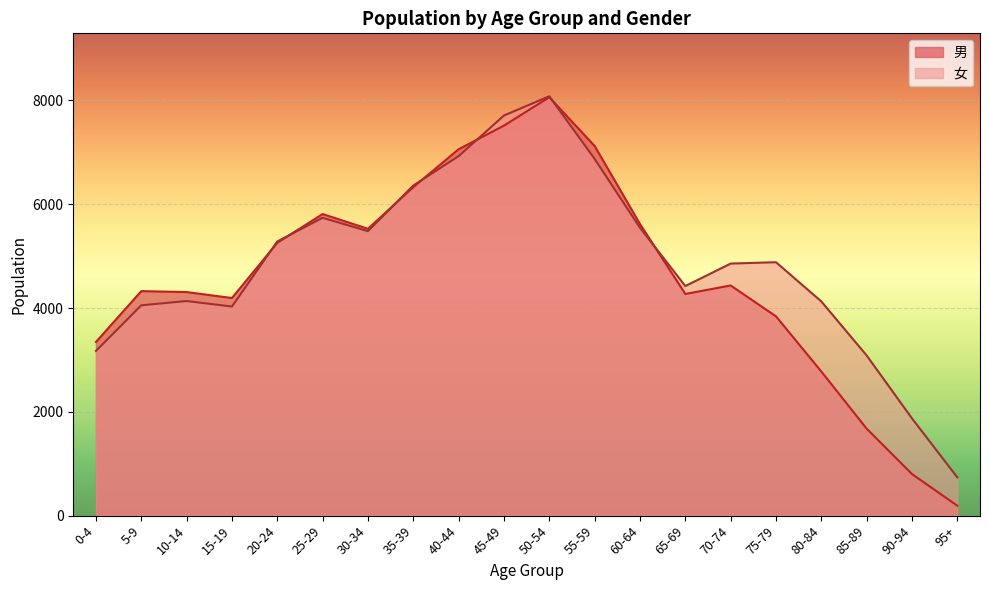

At which category does 女 reach its first local peak?

10-14